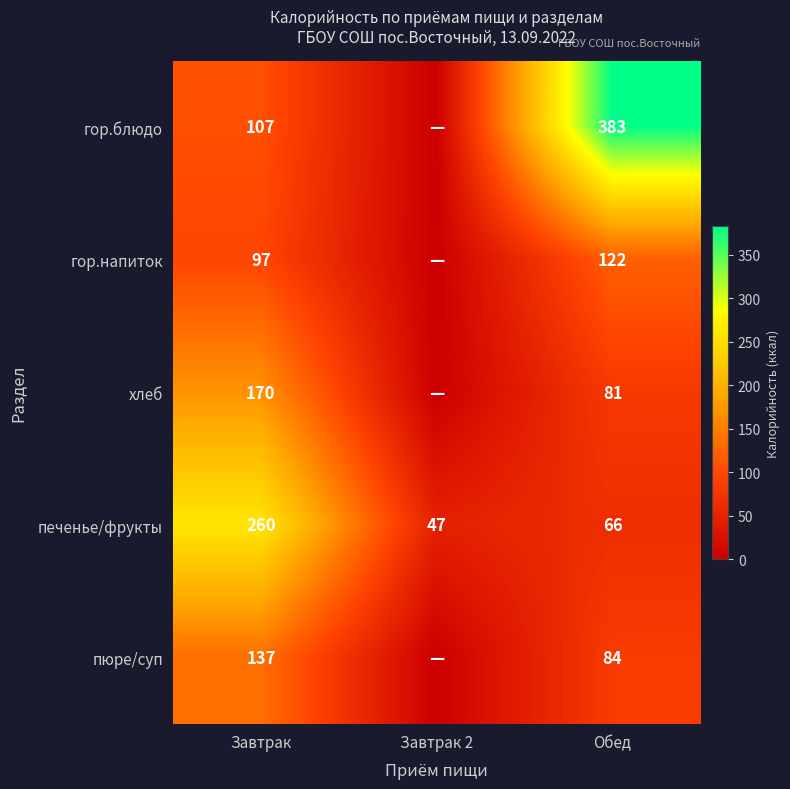

What is the difference between the highest and lowest values at Обед?

317